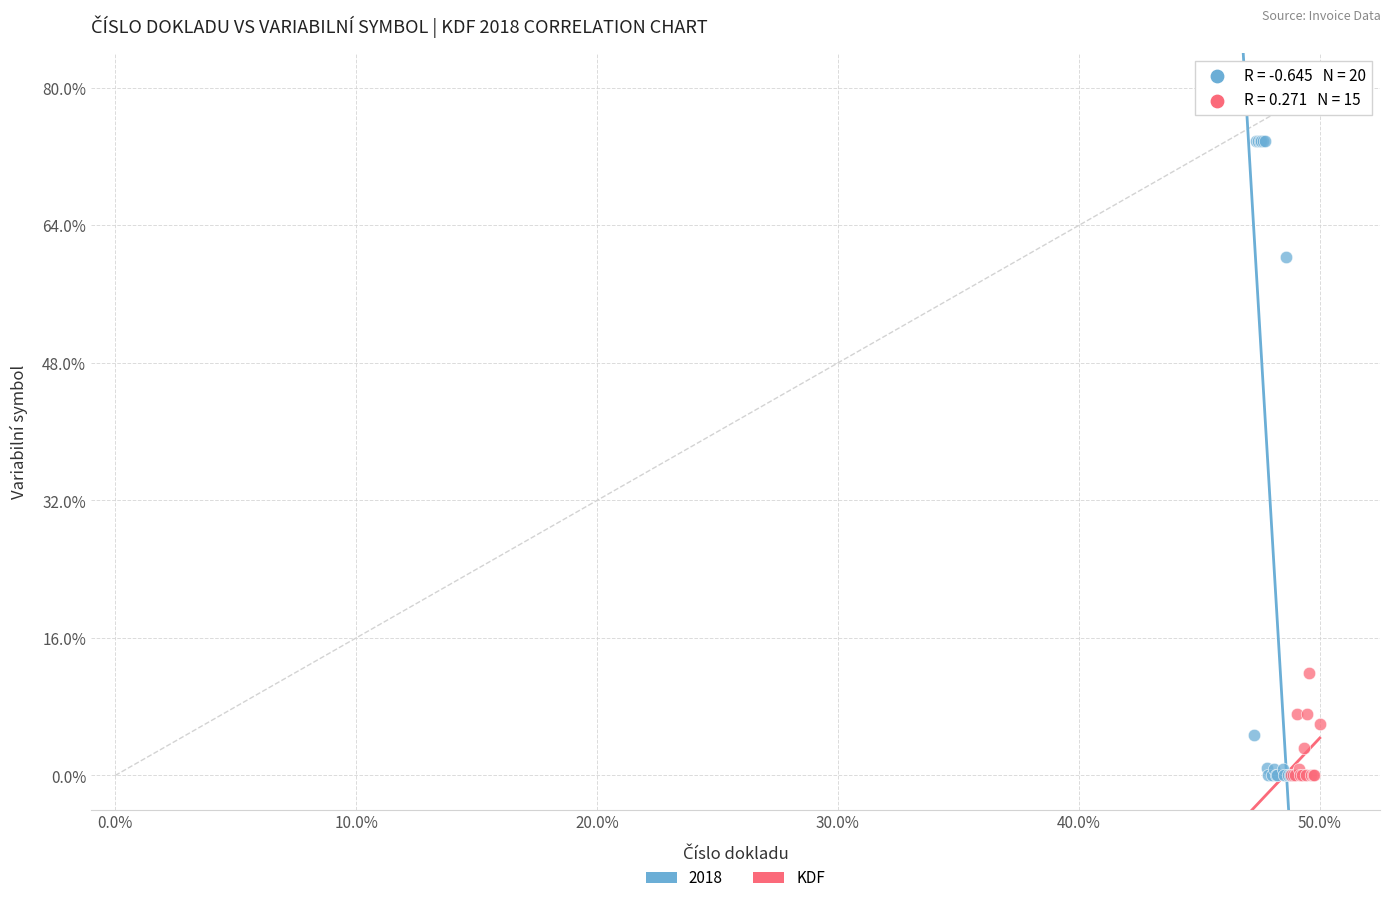

What are all the series names shown in the legend?

2018, KDF